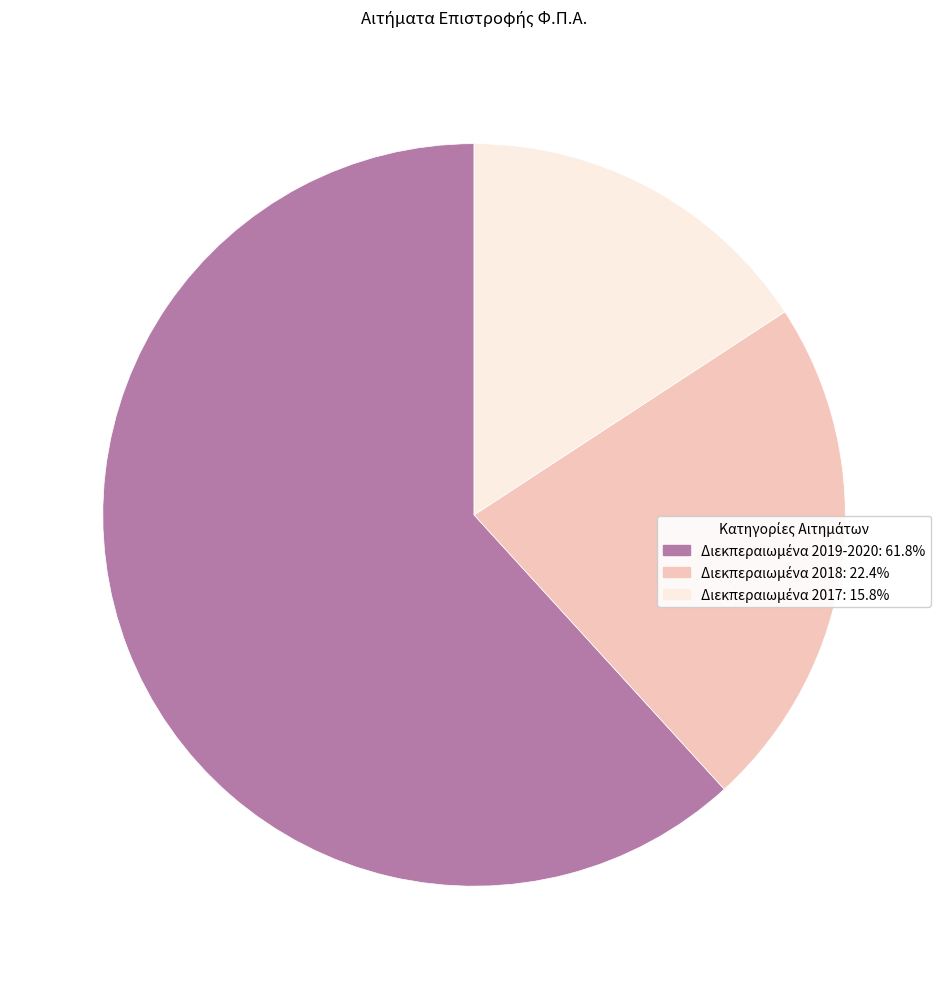

Is there any slice that represents more than half of the pie?

Yes